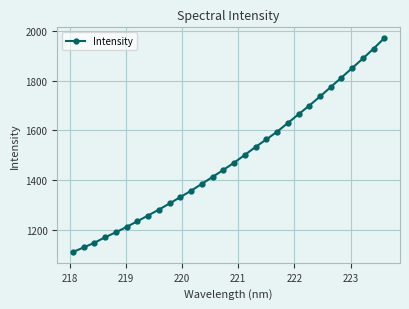

What is the difference between the second highest and minimum values?

816.9